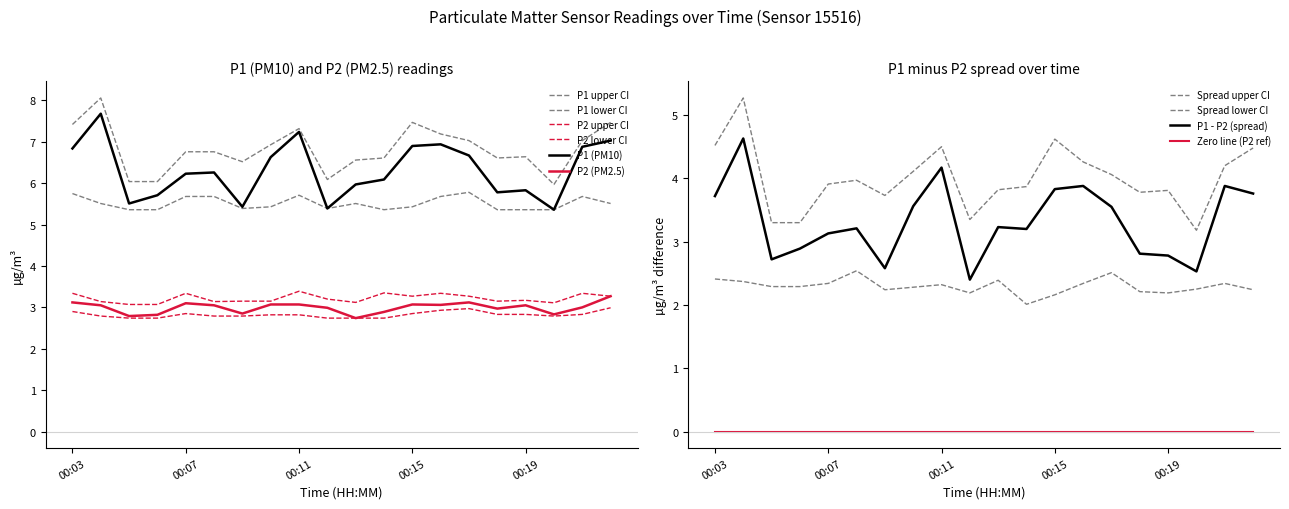

True or false: P1 has a value of 6.2 at 00:07.

True